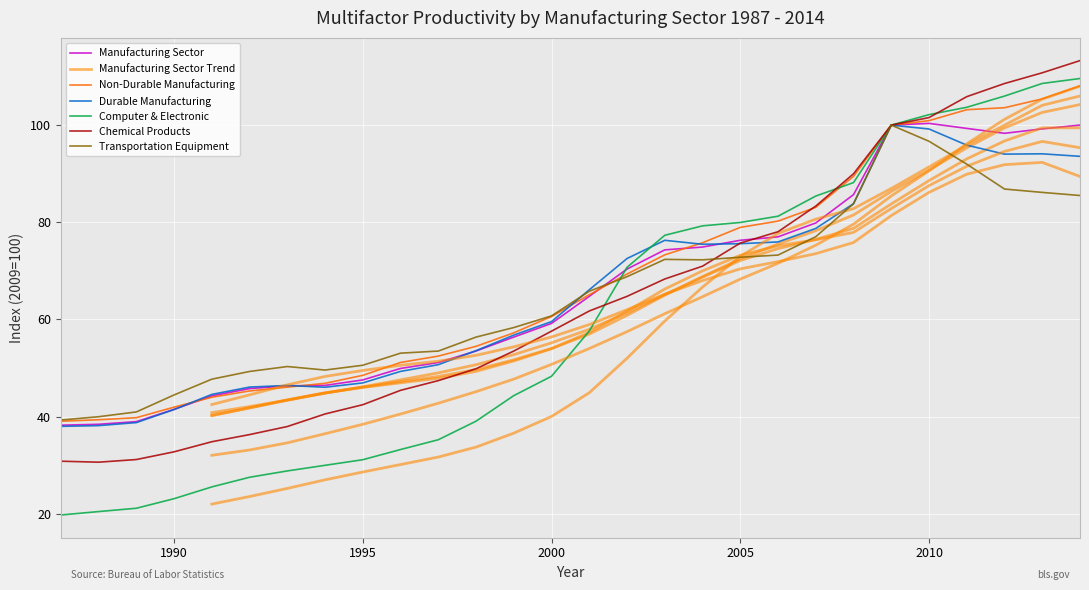

What is the minimum value for Durable Manufacturing?

38.0